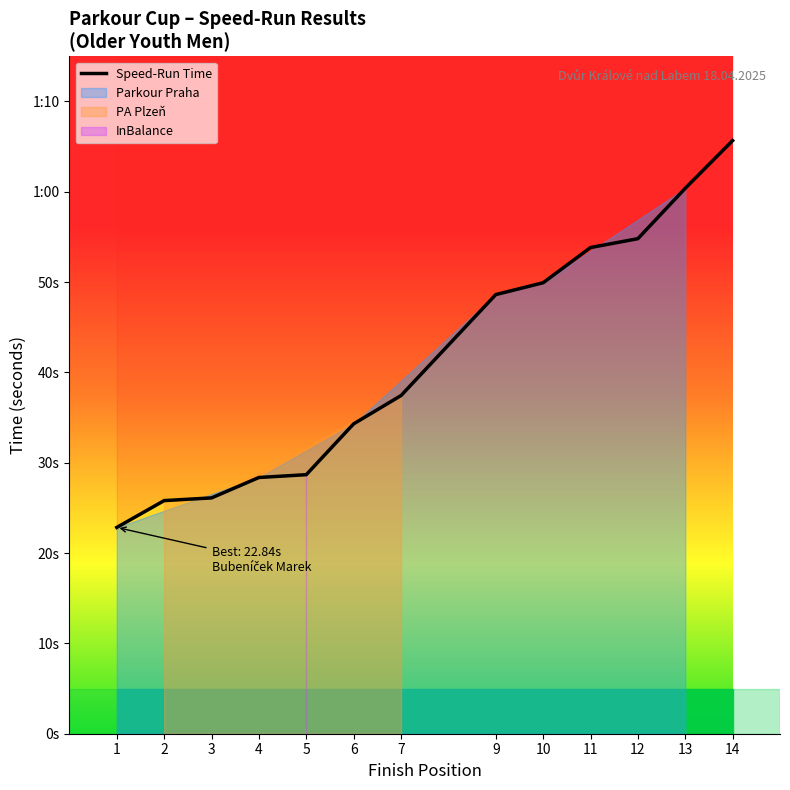

What is the value of the 5th point from the left?

28.7